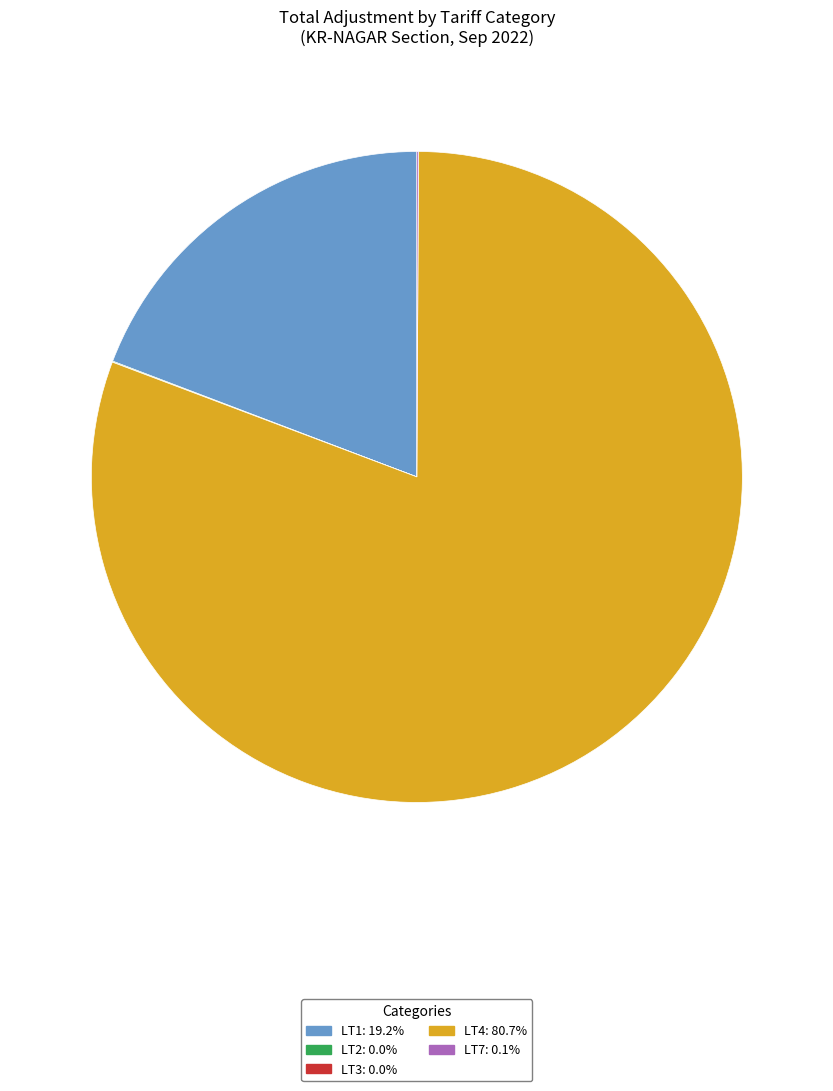

Is there a majority slice in this chart?

Yes